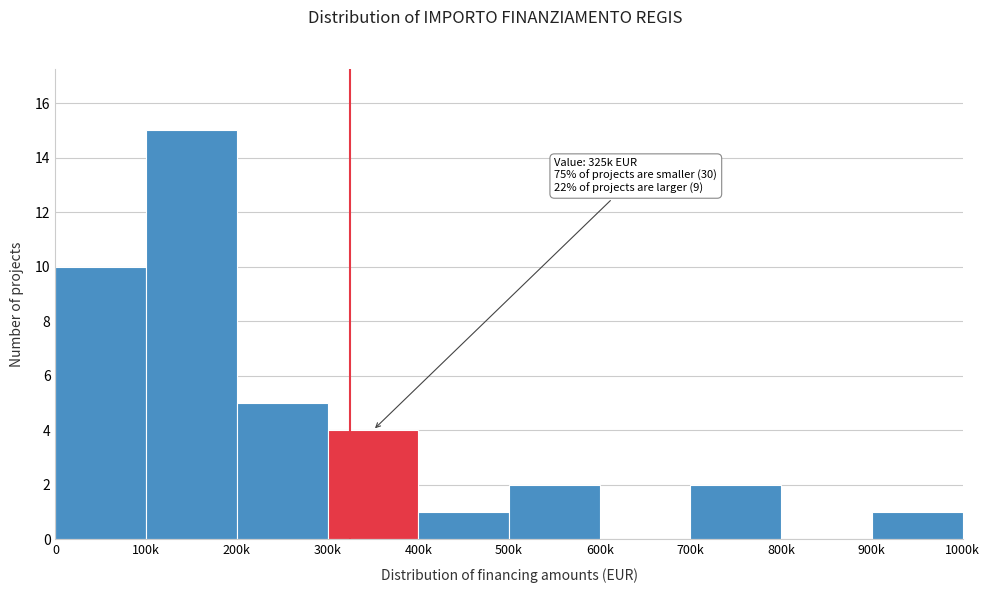

Reading right to left, transcribe all the data shown in this chart.

900k=1	800k=0	700k=2	600k=0	500k=2	400k=1	300k=4	200k=5	100k=15	0=10